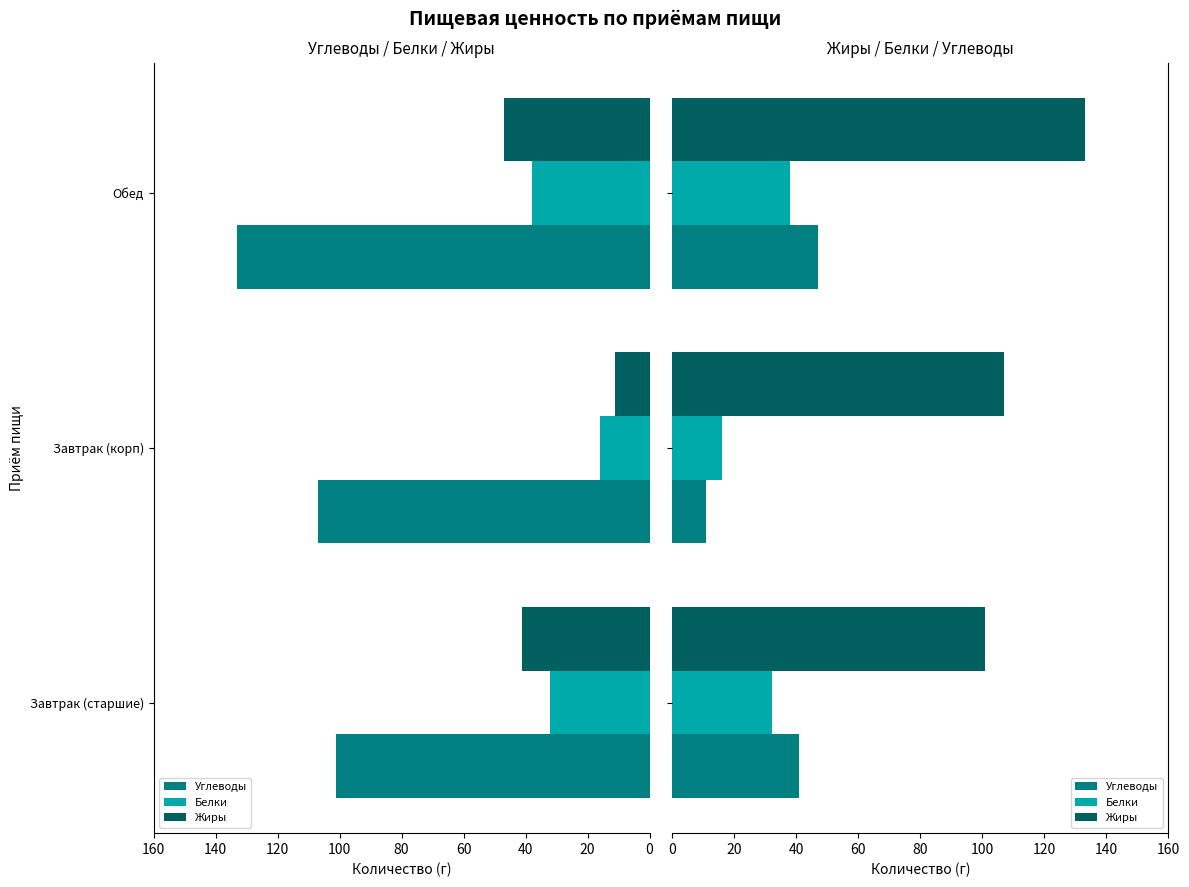

What is the average value of the Белки series?

29